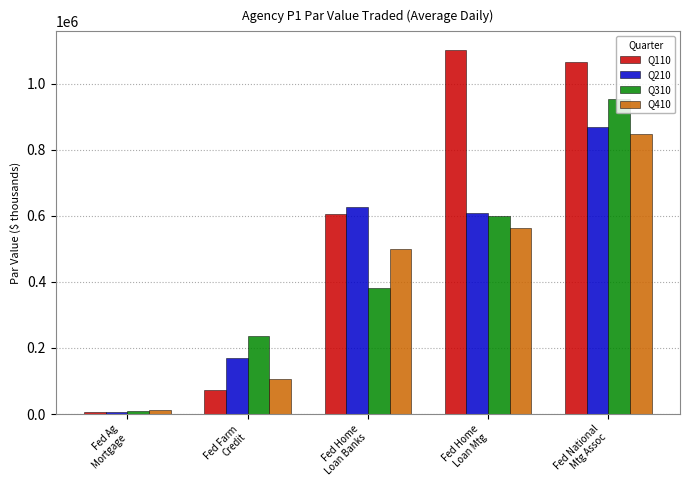

Does the chart contain stacked bars?

No